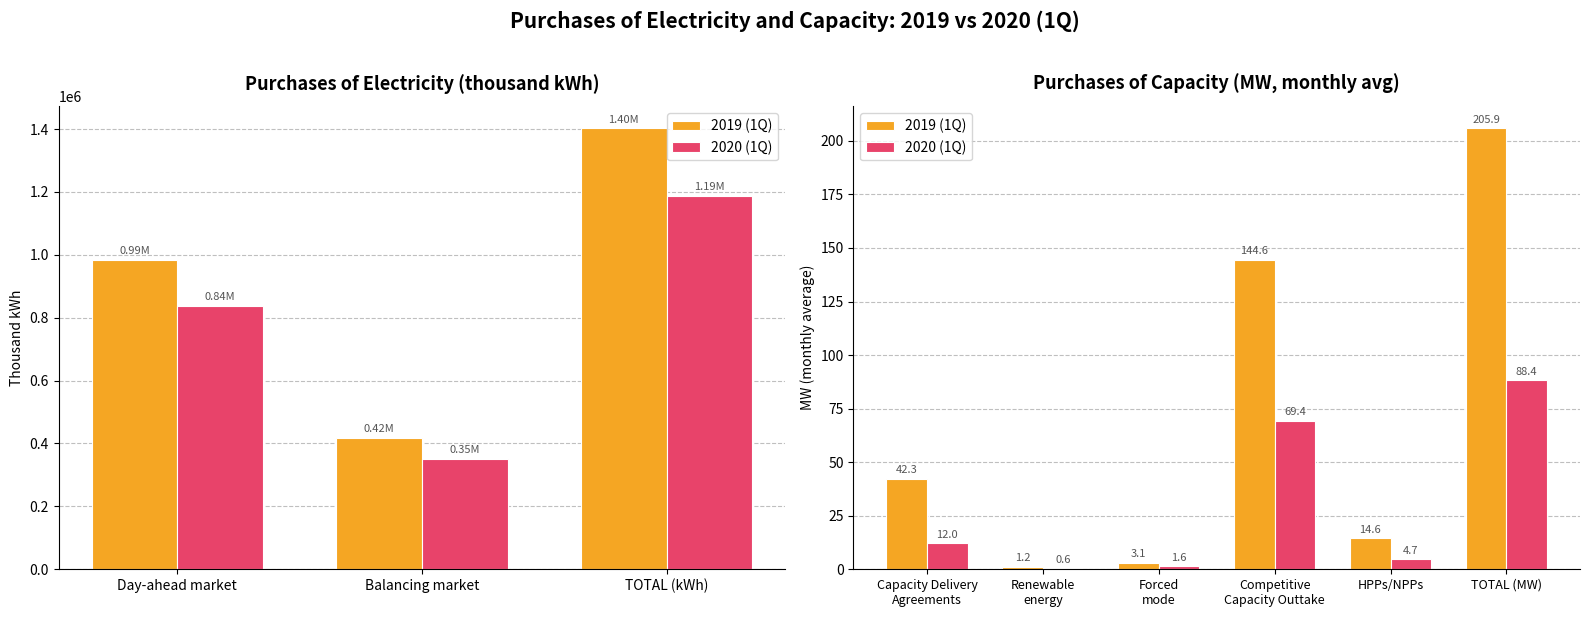

How many values in the 2019 (1Q) series are below 42?

3